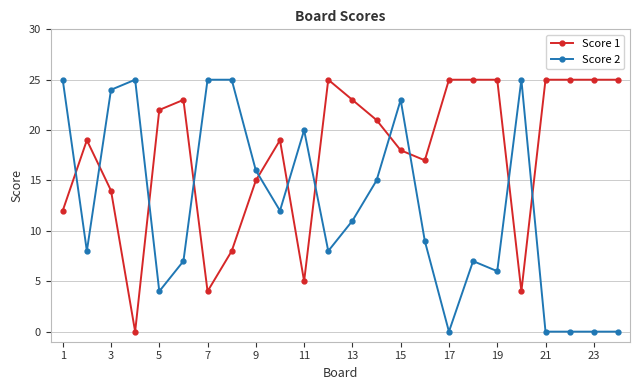

True or false: Score 1 has more than 2 interior local peaks.

True